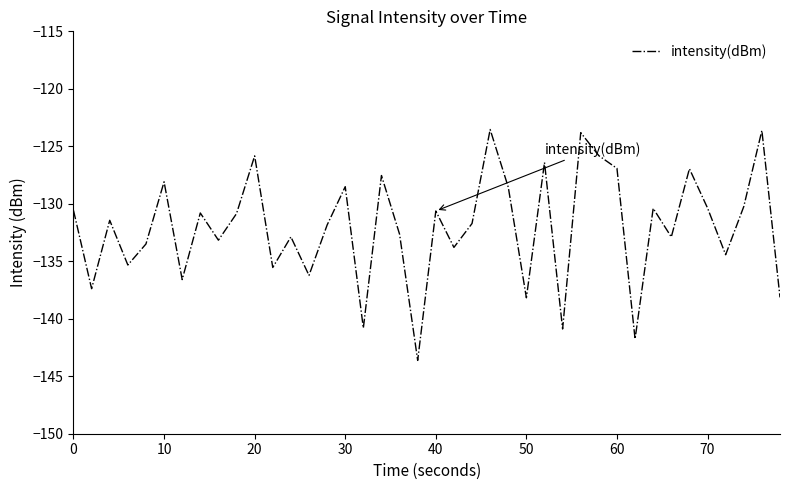

What is the difference between the maximum and minimum values?

20.1